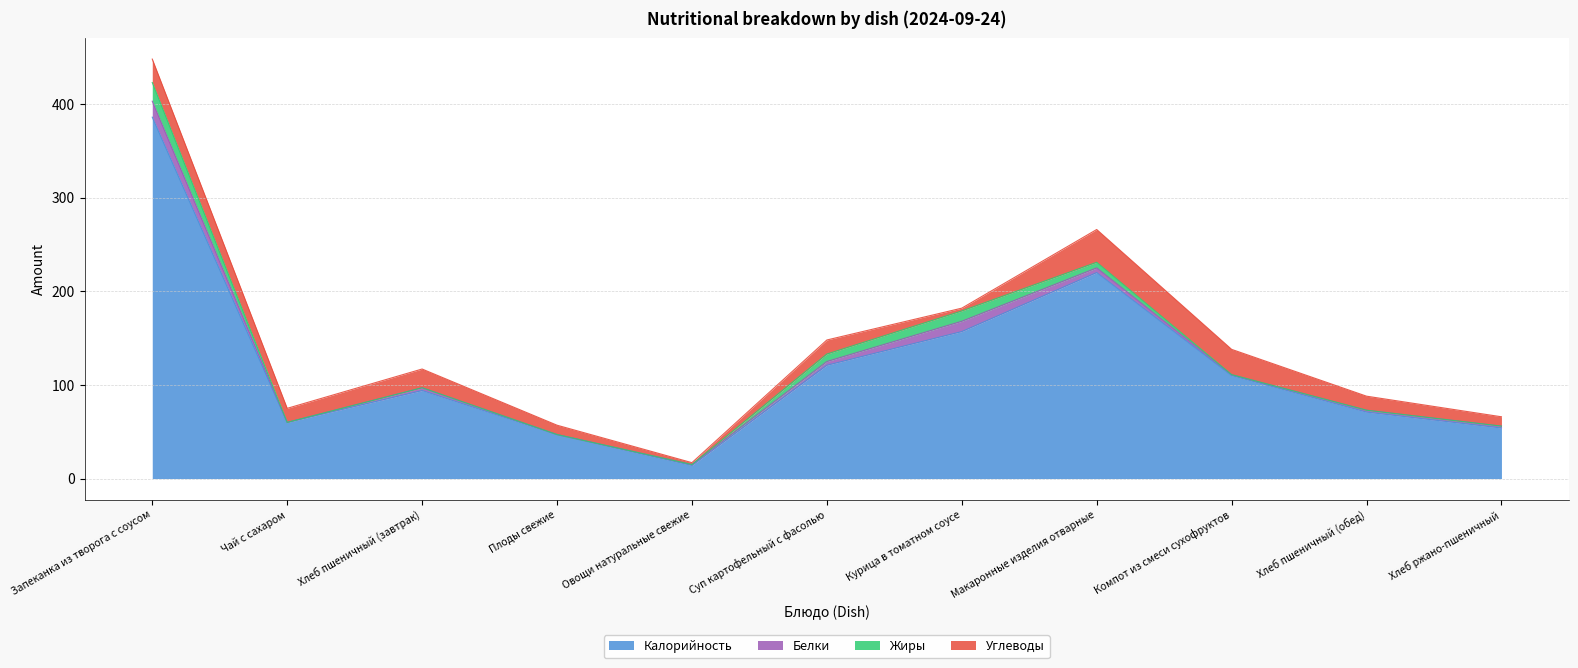

True or false: Калорийность and Белки cross at least once.

False